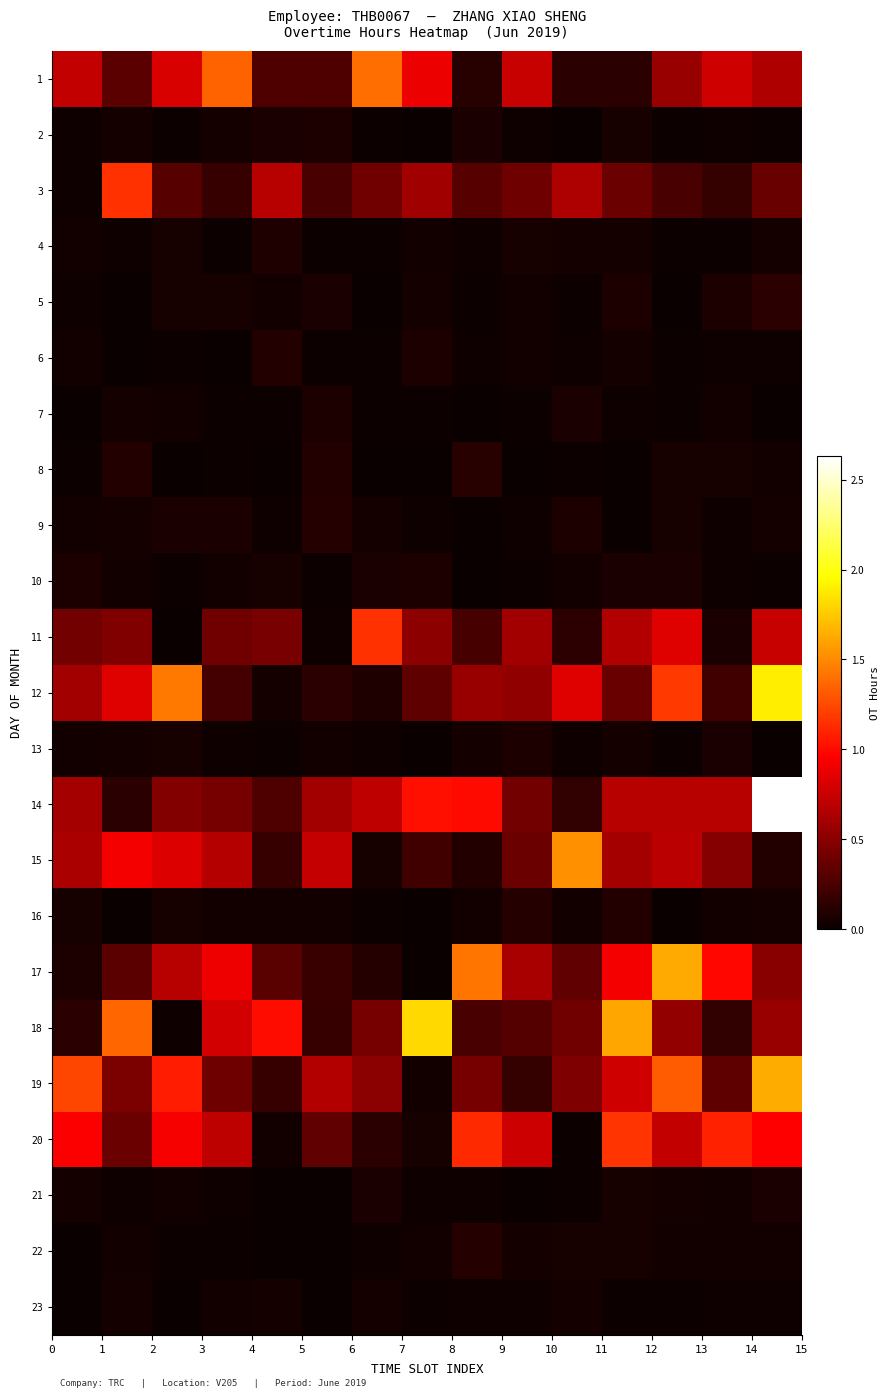

Reading left to right, list all the values displayed in this chart.

1: 0.7	0.3	0.8	1.4	0.3	0.3	1.4	0.9	0.1	0.7	0.1	0.1	0.6	0.8	0.7
2: 0.0	0.1	0.0	0.0	0.1	0.1	0.0	0.0	0.1	0.0	0.0	0.1	0.0	0.0	0.0
3: 0.0	1.2	0.3	0.2	0.7	0.3	0.4	0.6	0.3	0.4	0.6	0.4	0.3	0.2	0.4
4: 0.0	0.0	0.1	0.0	0.1	0.0	0.0	0.0	0.0	0.1	0.0	0.0	0.0	0.0	0.0
5: 0.0	0.0	0.1	0.1	0.0	0.1	0.0	0.1	0.0	0.0	0.0	0.1	0.0	0.1	0.1
6: 0.0	0.0	0.0	0.0	0.1	0.0	0.0	0.1	0.0	0.0	0.0	0.0	0.0	0.0	0.0
7: 0.0	0.0	0.0	0.0	0.0	0.1	0.0	0.0	0.0	0.0	0.1	0.0	0.0	0.0	0.0
8: 0.0	0.1	0.0	0.0	0.0	0.1	0.0	0.0	0.1	0.0	0.0	0.0	0.1	0.1	0.0
9: 0.0	0.0	0.1	0.1	0.0	0.1	0.0	0.0	0.0	0.0	0.1	0.0	0.1	0.0	0.0
10: 0.1	0.0	0.0	0.0	0.1	0.0	0.1	0.1	0.0	0.0	0.0	0.1	0.1	0.0	0.0
11: 0.4	0.5	0.0	0.4	0.4	0.0	1.2	0.5	0.2	0.6	0.1	0.7	0.8	0.1	0.7
12: 0.6	0.8	1.4	0.2	0.0	0.1	0.1	0.3	0.6	0.5	0.8	0.4	1.2	0.2	1.9
13: 0.0	0.0	0.1	0.0	0.0	0.0	0.0	0.0	0.0	0.1	0.0	0.0	0.0	0.1	0.0
14: 0.6	0.1	0.5	0.4	0.3	0.6	0.7	1.0	1.0	0.4	0.2	0.7	0.7	0.7	2.6
15: 0.6	0.9	0.8	0.7	0.2	0.7	0.1	0.2	0.1	0.4	1.5	0.6	0.7	0.5	0.1
16: 0.1	0.0	0.1	0.0	0.0	0.0	0.0	0.0	0.0	0.1	0.0	0.1	0.0	0.0	0.0
17: 0.1	0.3	0.7	0.9	0.3	0.2	0.1	0.0	1.4	0.6	0.3	0.9	1.6	1.0	0.5
18: 0.1	1.4	0.0	0.8	1.0	0.2	0.4	1.8	0.3	0.3	0.4	1.6	0.5	0.2	0.6
19: 1.2	0.5	1.1	0.4	0.2	0.7	0.5	0.0	0.4	0.2	0.5	0.8	1.3	0.3	1.6
20: 1.0	0.4	0.9	0.7	0.0	0.3	0.1	0.1	1.1	0.8	0.0	1.2	0.7	1.1	1.0
21: 0.0	0.0	0.0	0.0	0.0	0.0	0.1	0.0	0.0	0.0	0.0	0.1	0.0	0.0	0.1
22: 0.0	0.0	0.0	0.0	0.0	0.0	0.0	0.0	0.1	0.1	0.1	0.1	0.0	0.0	0.0
23: 0.0	0.0	0.0	0.0	0.0	0.0	0.0	0.0	0.0	0.0	0.0	0.0	0.0	0.0	0.0